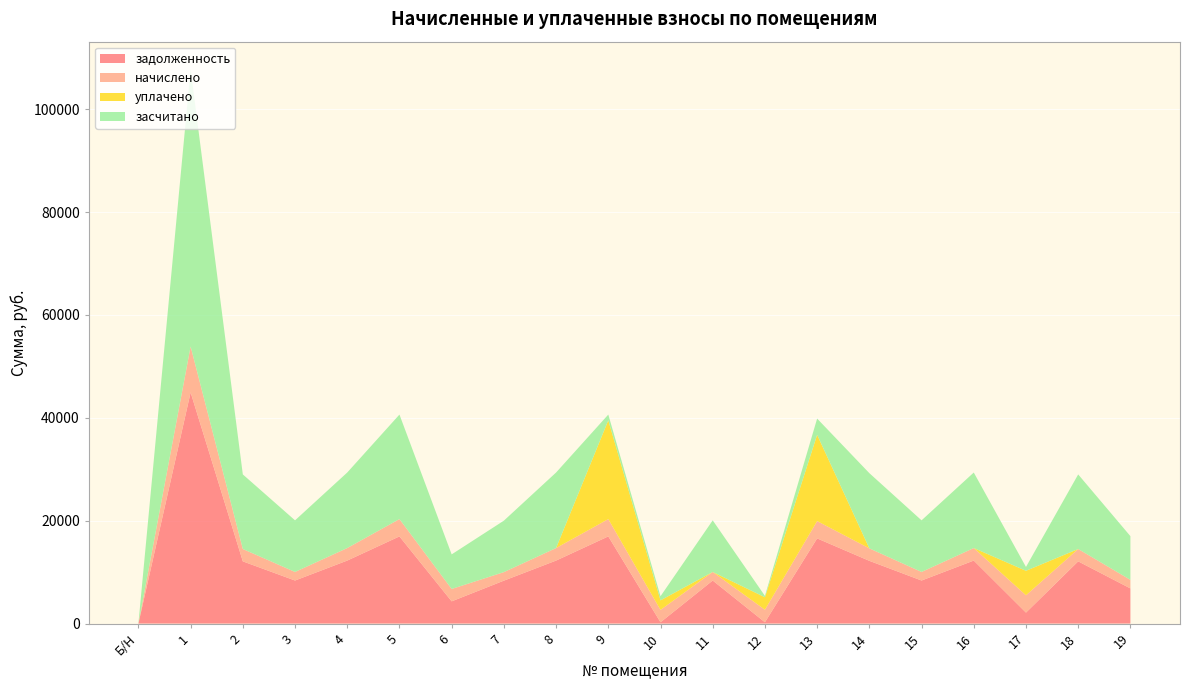

Reading left to right, transcribe all the data shown in this chart.

задолженность: 0.0	44940.0	12095.3	8371.7	12249.4	16948.8	4323.8	8346.0	12249.4	16948.8	254.0	8371.7	257.6	16558.8	12198.0	8371.7	12249.4	2136.8	12095.3	6836.2
начислено: 0.0	8930.2	2403.5	1663.6	2434.1	3368.0	2403.5	1658.5	2434.1	3368.0	2403.5	1663.6	2434.1	3368.0	2424.0	1663.6	2434.1	3368.0	2403.5	1663.6
уплачено: 0.0	0.0	0.0	0.0	0.0	0.0	0.0	0.0	0.0	19197.0	1856.0	0.0	2421.5	16768.4	0.0	0.0	0.0	4756.3	0.0	0.0
засчитано: 0.0	53870.2	14498.8	10035.2	14683.5	20316.8	6727.3	10004.5	14683.5	1119.8	801.6	10035.2	270.2	3158.4	14622.0	10035.2	14683.5	748.4	14498.8	8499.8